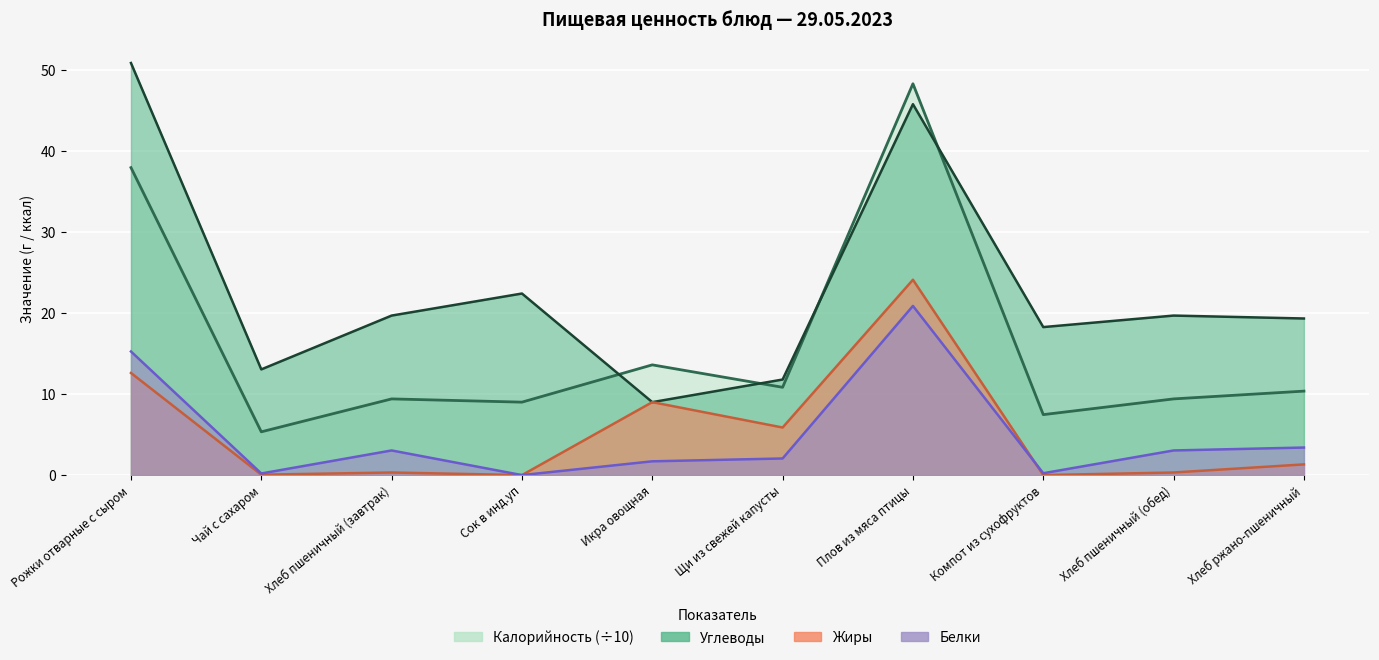

Where is the first local maximum for Белки?

Хлеб пшеничный (завтрак)